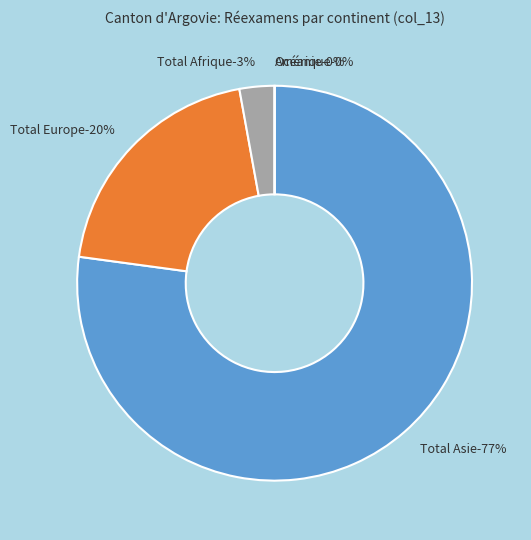

Does any single category account for the majority?

Yes